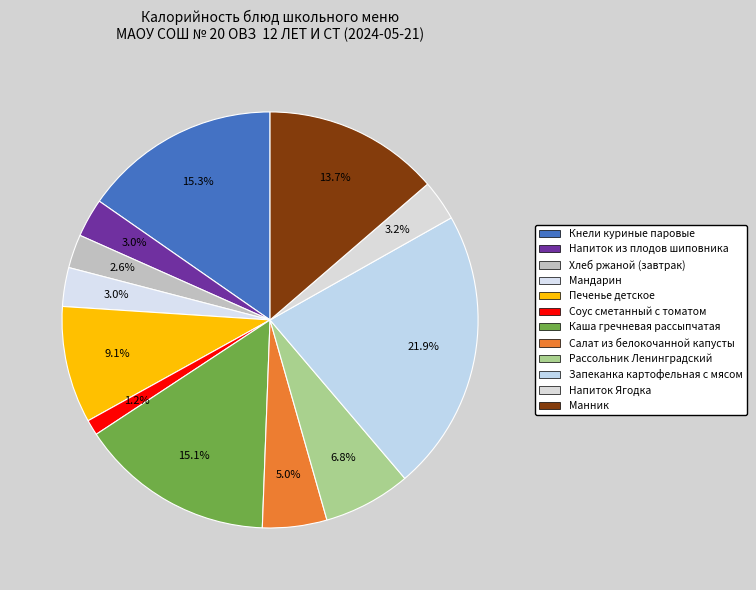

What is the total percentage of Рассольник Ленинградский and Мандарин?

9.8%